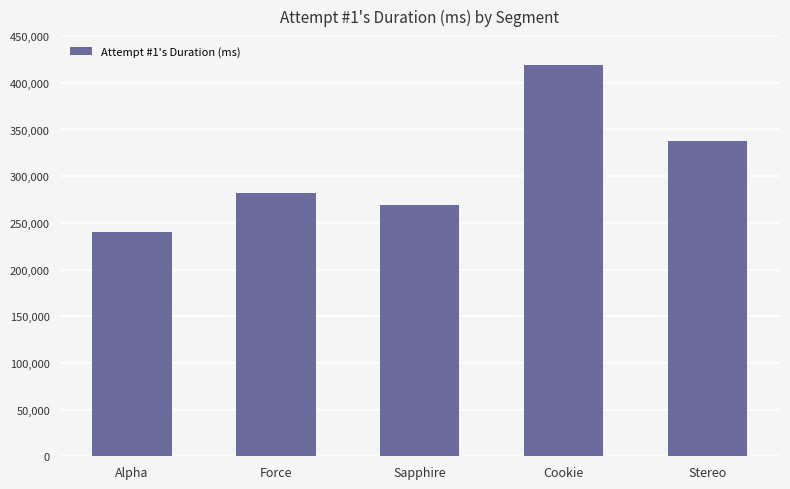

What is the smallest value displayed?

240468